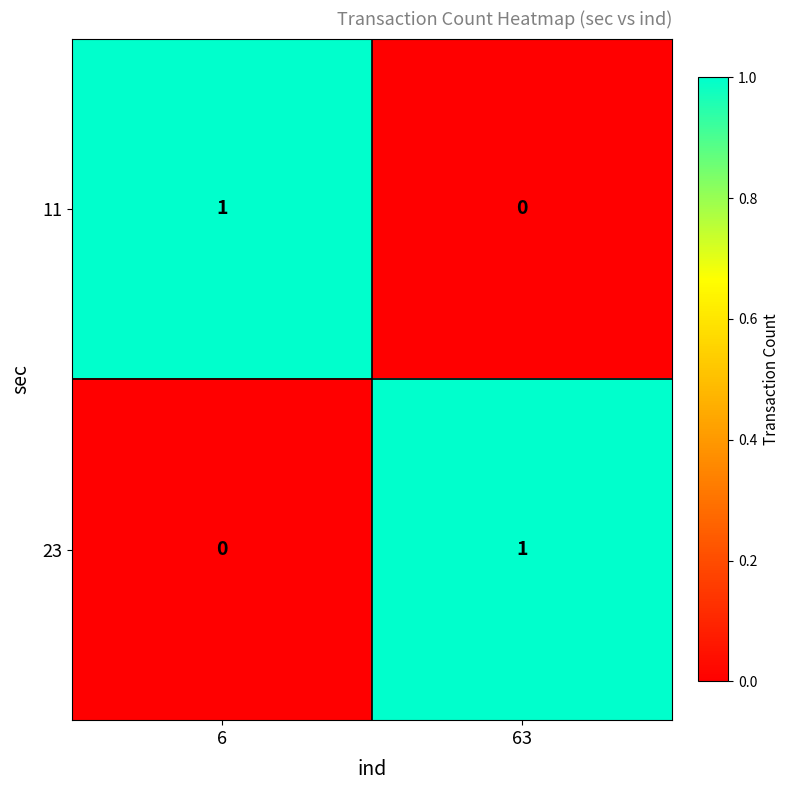

How many data points in 23 are less than 1?

1